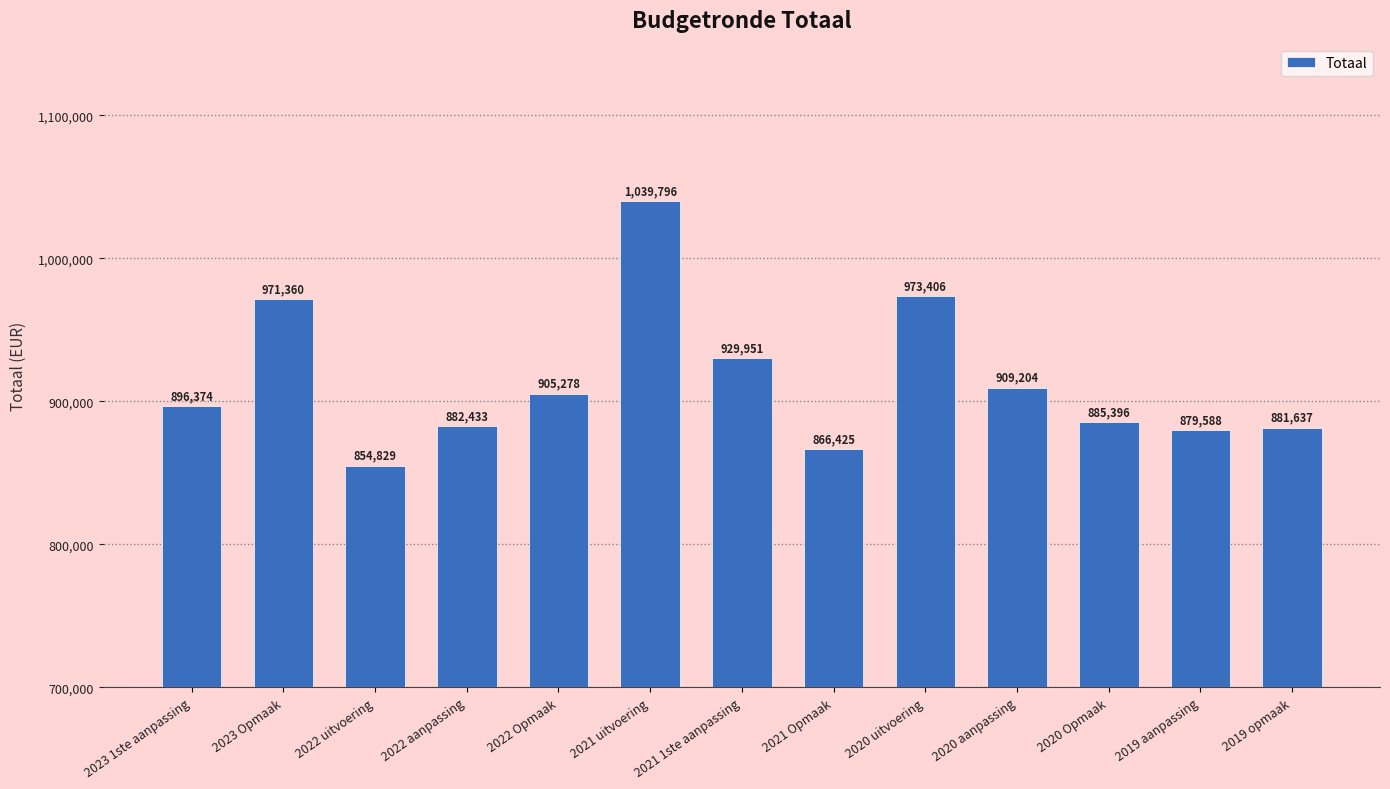

True or false: the data shows 1544913 at 2019 aanpassing.

False